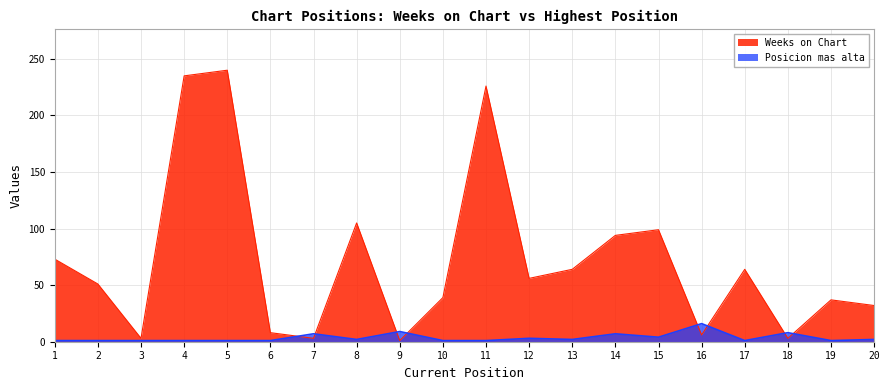

True or false: Posicion mas alta has a value of 1 at 15.

False